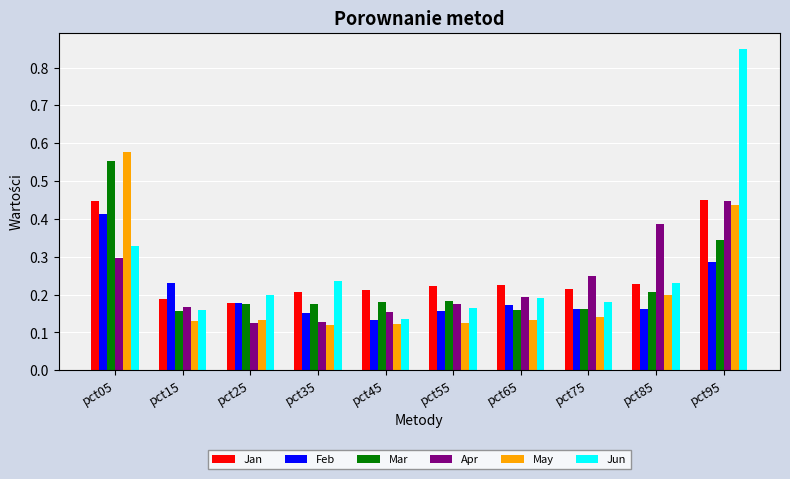

Count the Mar values in the range 0 to 1.

10